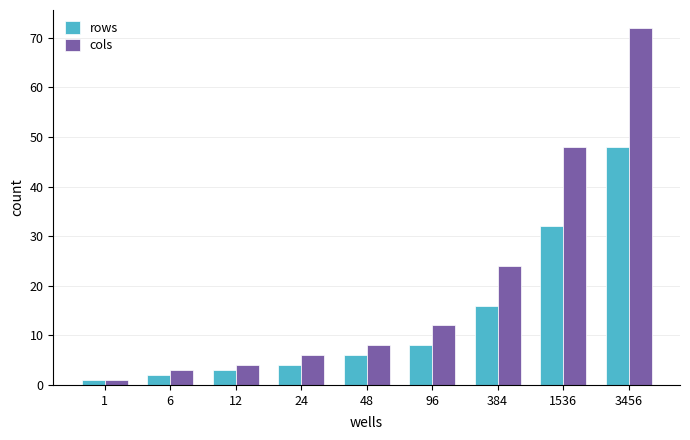

Which label corresponds to the smallest value in the chart?

1